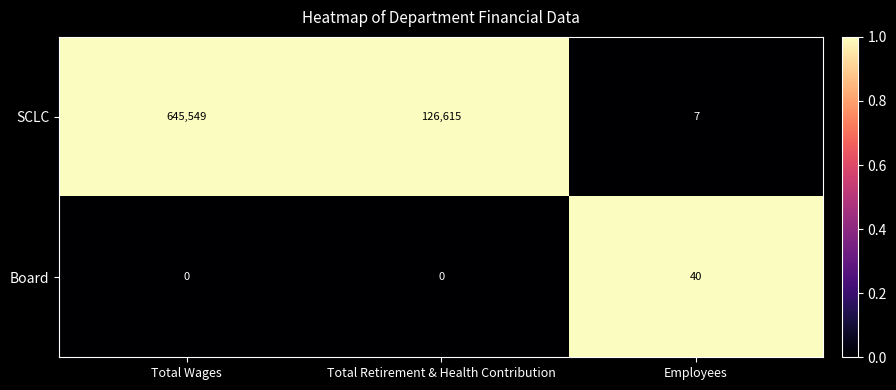

Where does the SCLC series first go above 126615?

Total Wages